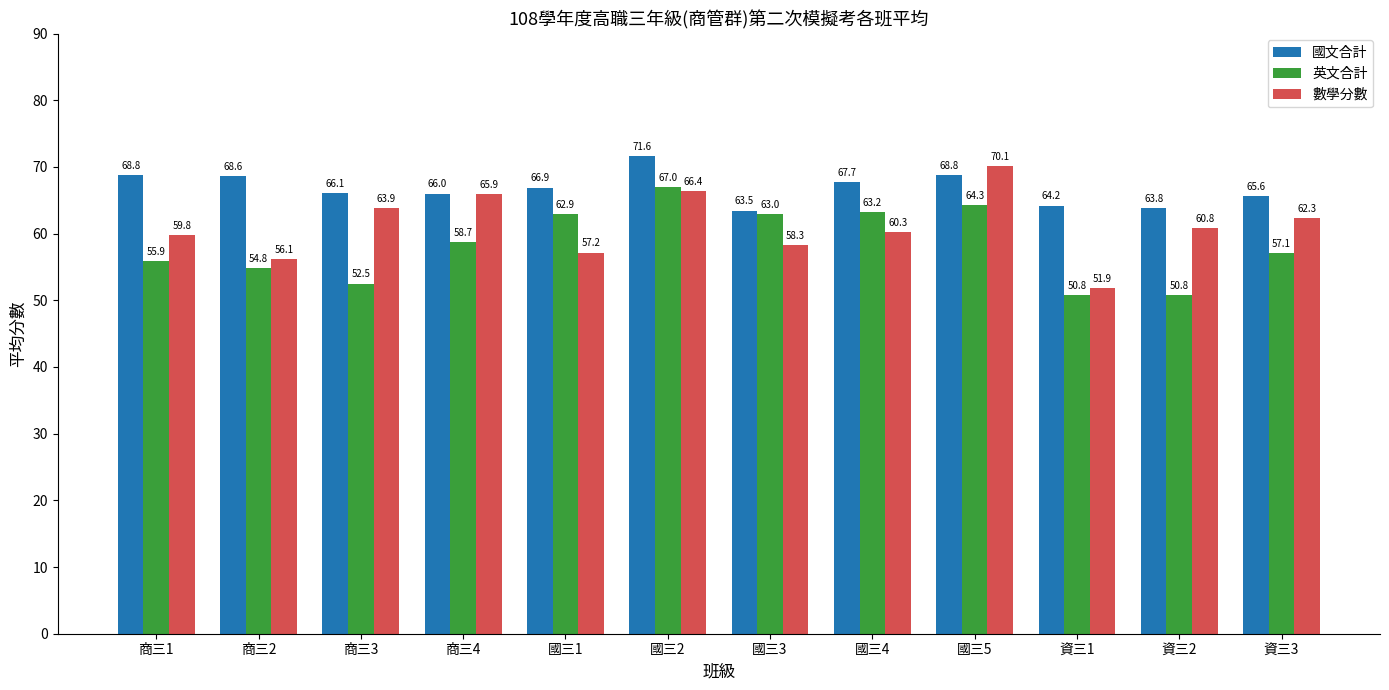

What are all the series names shown in the legend?

國文合計, 英文合計, 數學分數